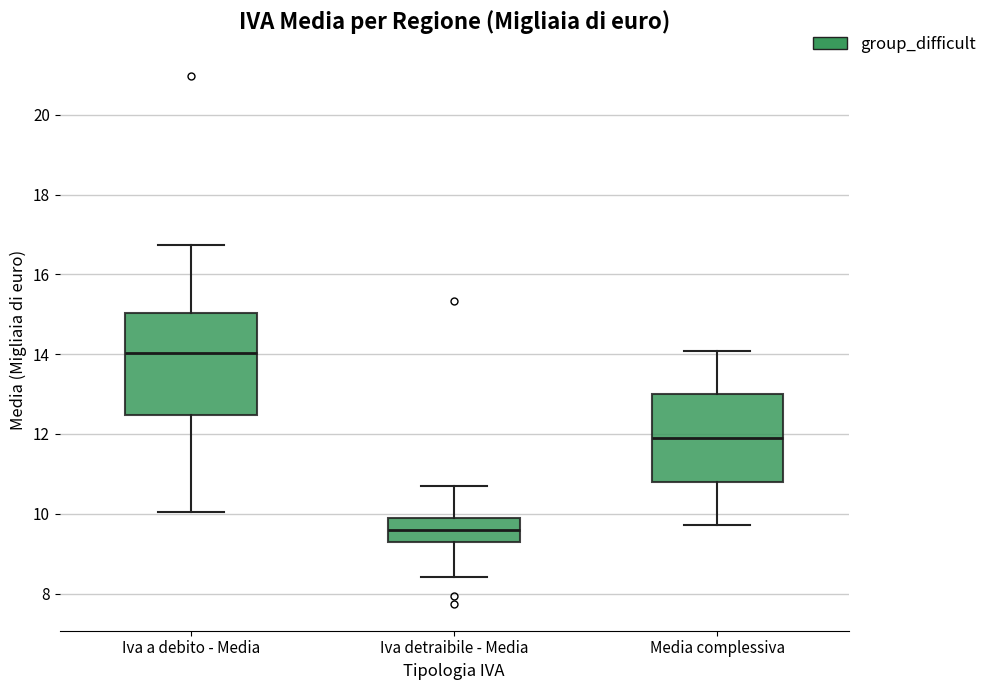

Where does the upper whisker of the box for Iva detraibile - Media end on the y-axis? The values are not printed on the chart, so give them approximately, as read against the axis.

10.6